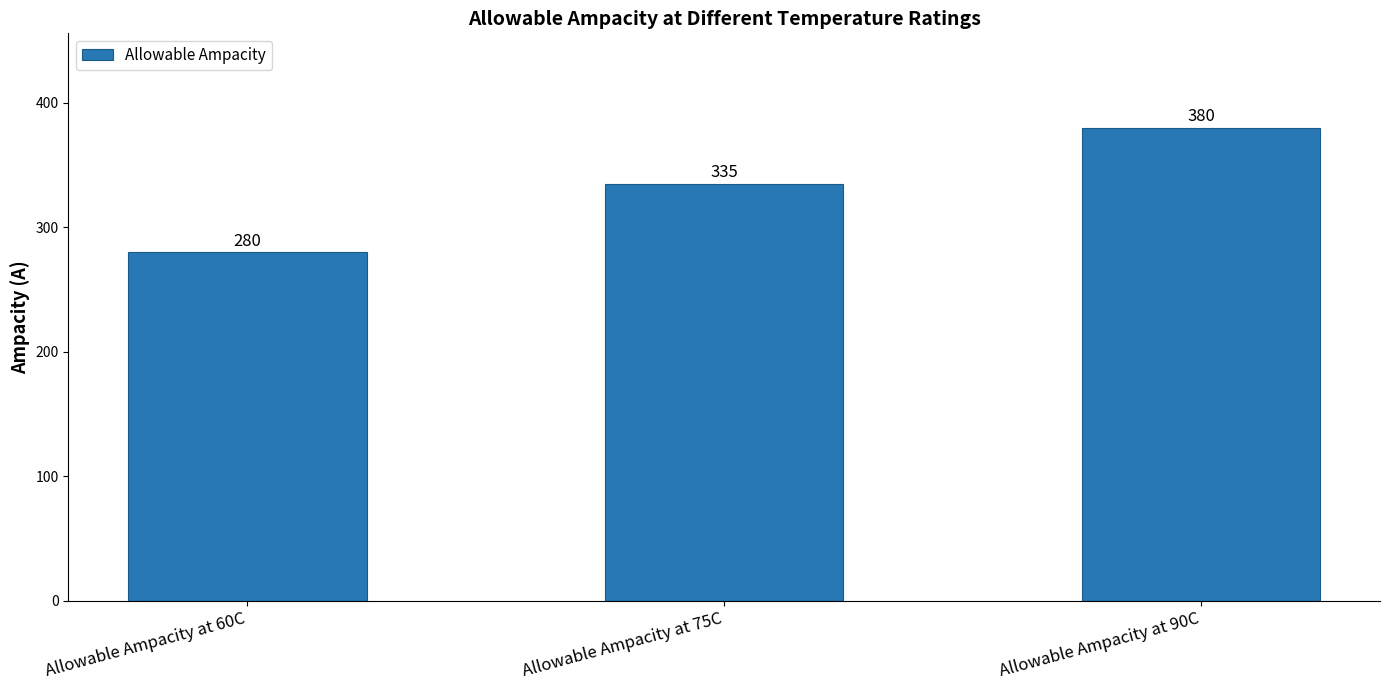

Is it true that the value at Allowable Ampacity at 90C is 659?

False